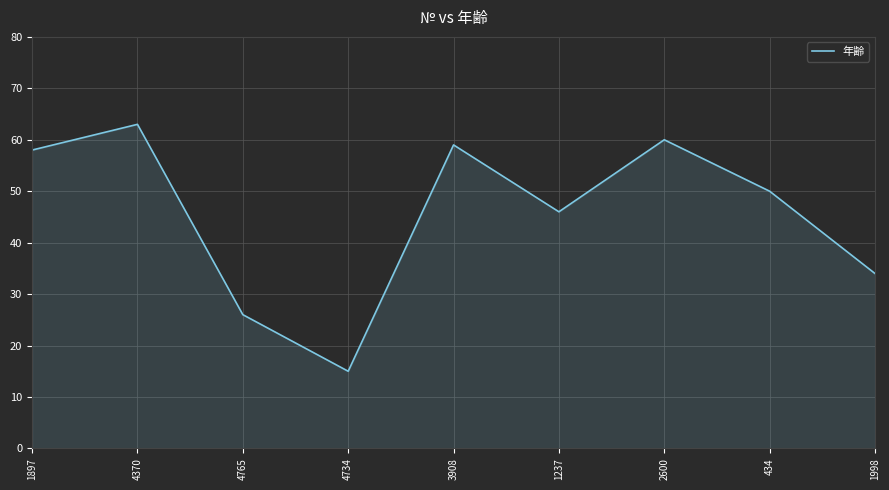

Approximately how many times larger is the value at 4370 compared to 4765?

2.4